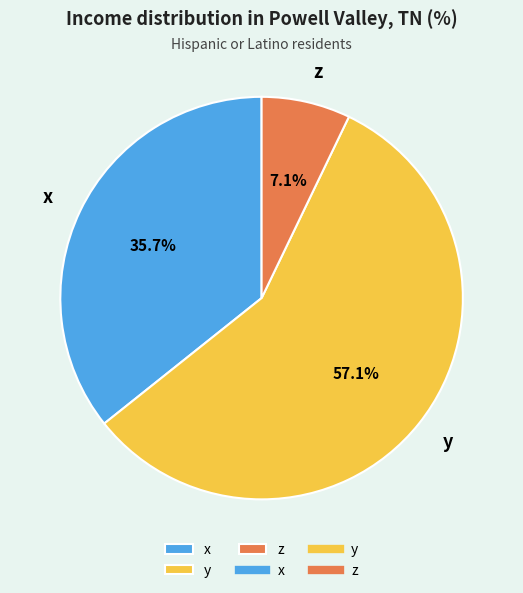

To the nearest percent, what portion does y represent?

57%